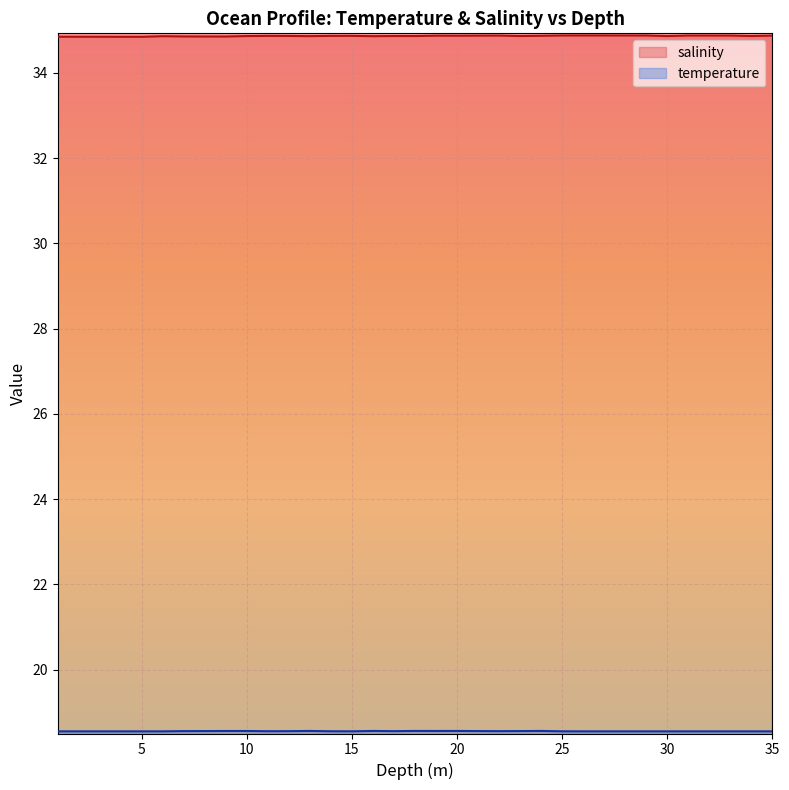

How many categories are shown in the chart?

35